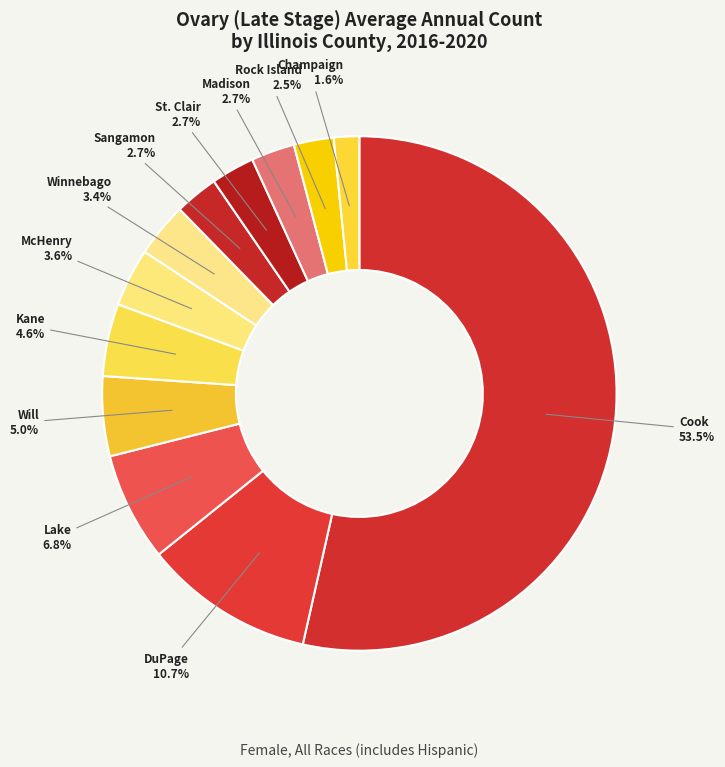

Count the number of slices in the pie.

12